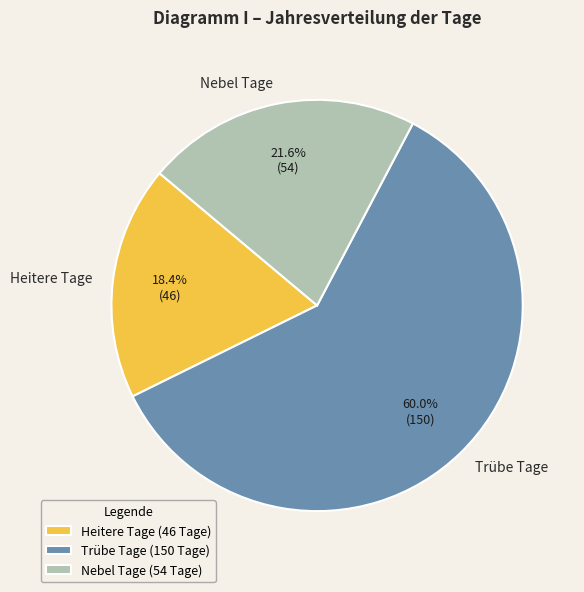

Does any single category account for the majority?

Yes